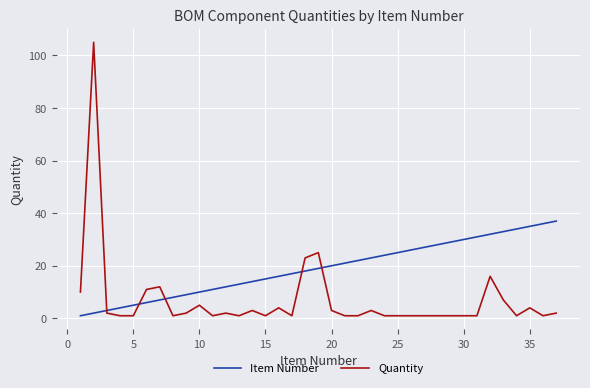

What is the highest value of the Item Number series?

37